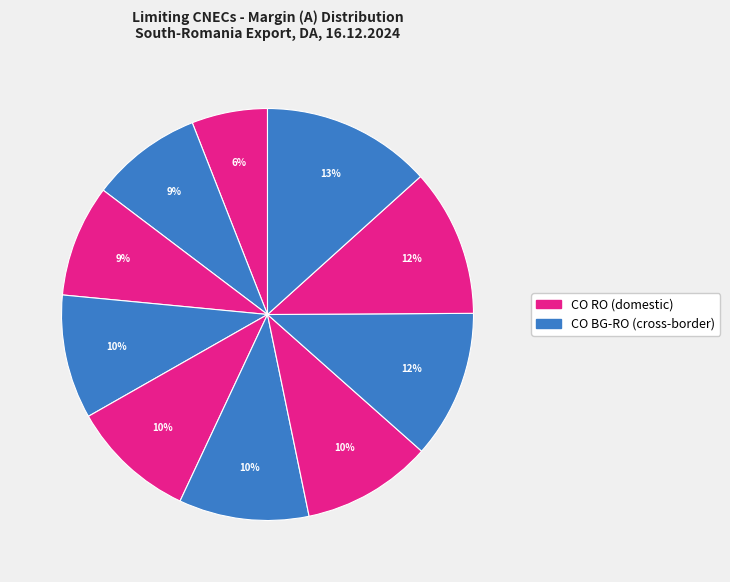

How many slices are in this pie chart?

10